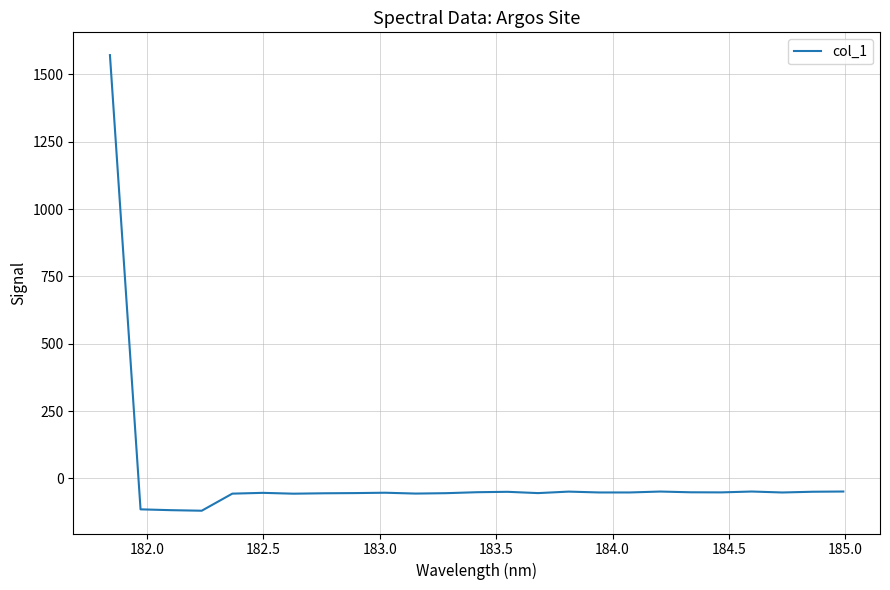

What is the minimum value shown in the chart?

-120.0